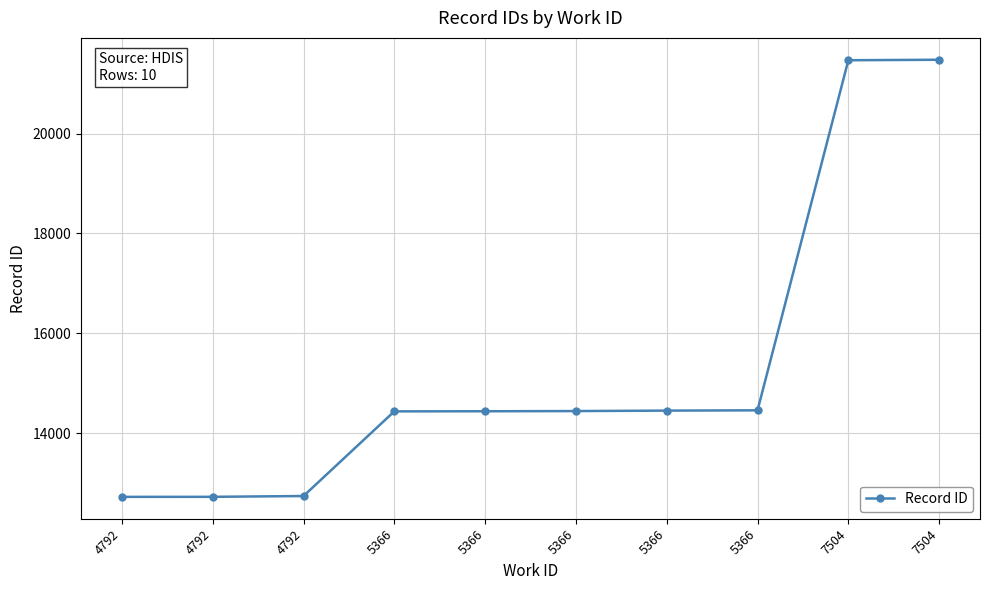

List the labels in order of value, smallest first.

4792, 4792, 4792, 5366, 5366, 5366, 5366, 5366, 7504, 7504